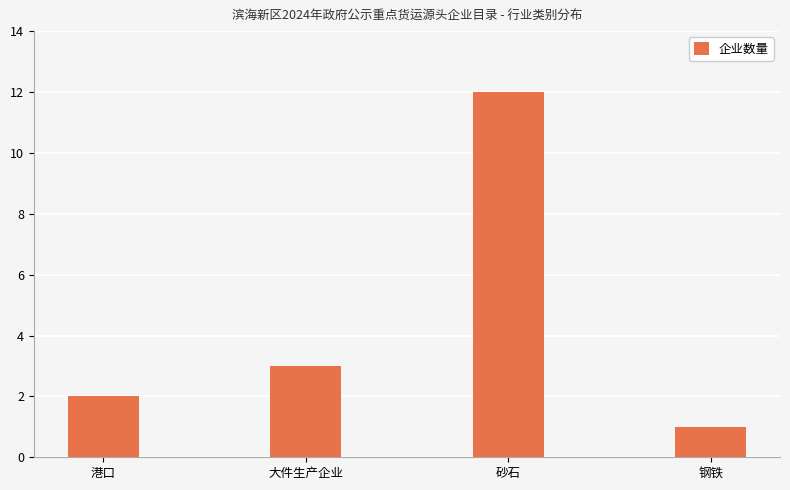

Approximately how many times larger is the value at 港口 compared to 大件生产企业?

0.7